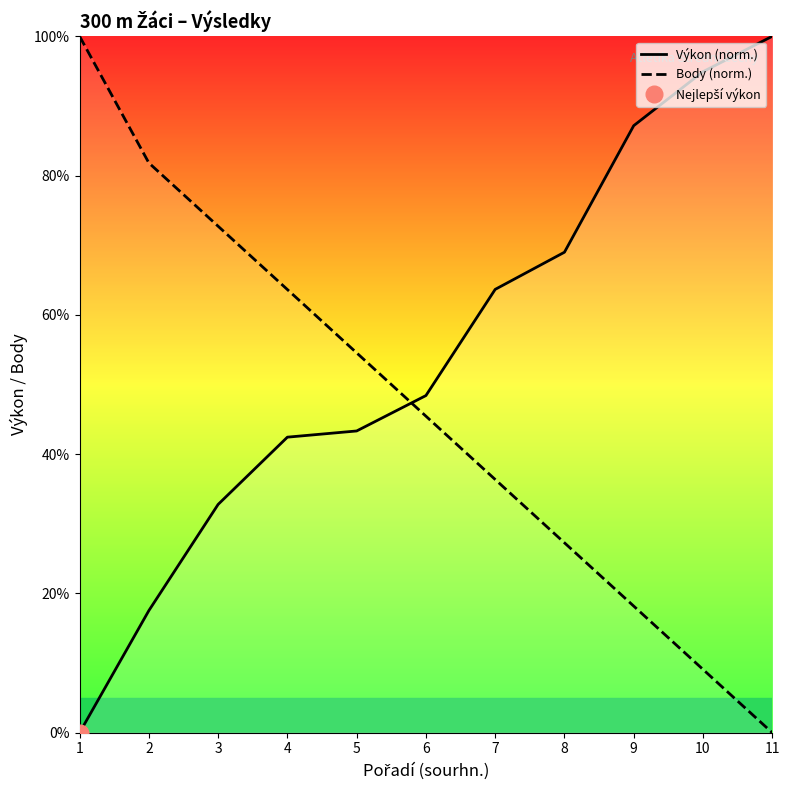

Reading left to right, extract all data points from this chart.

Výkon (norm.): 0.0	17.5	32.8	42.4	43.3	48.4	63.7	69.0	87.2	94.9	100.0
Body (norm.): 100.0	81.8	72.7	63.6	54.5	45.5	36.4	27.3	18.2	9.1	0.0